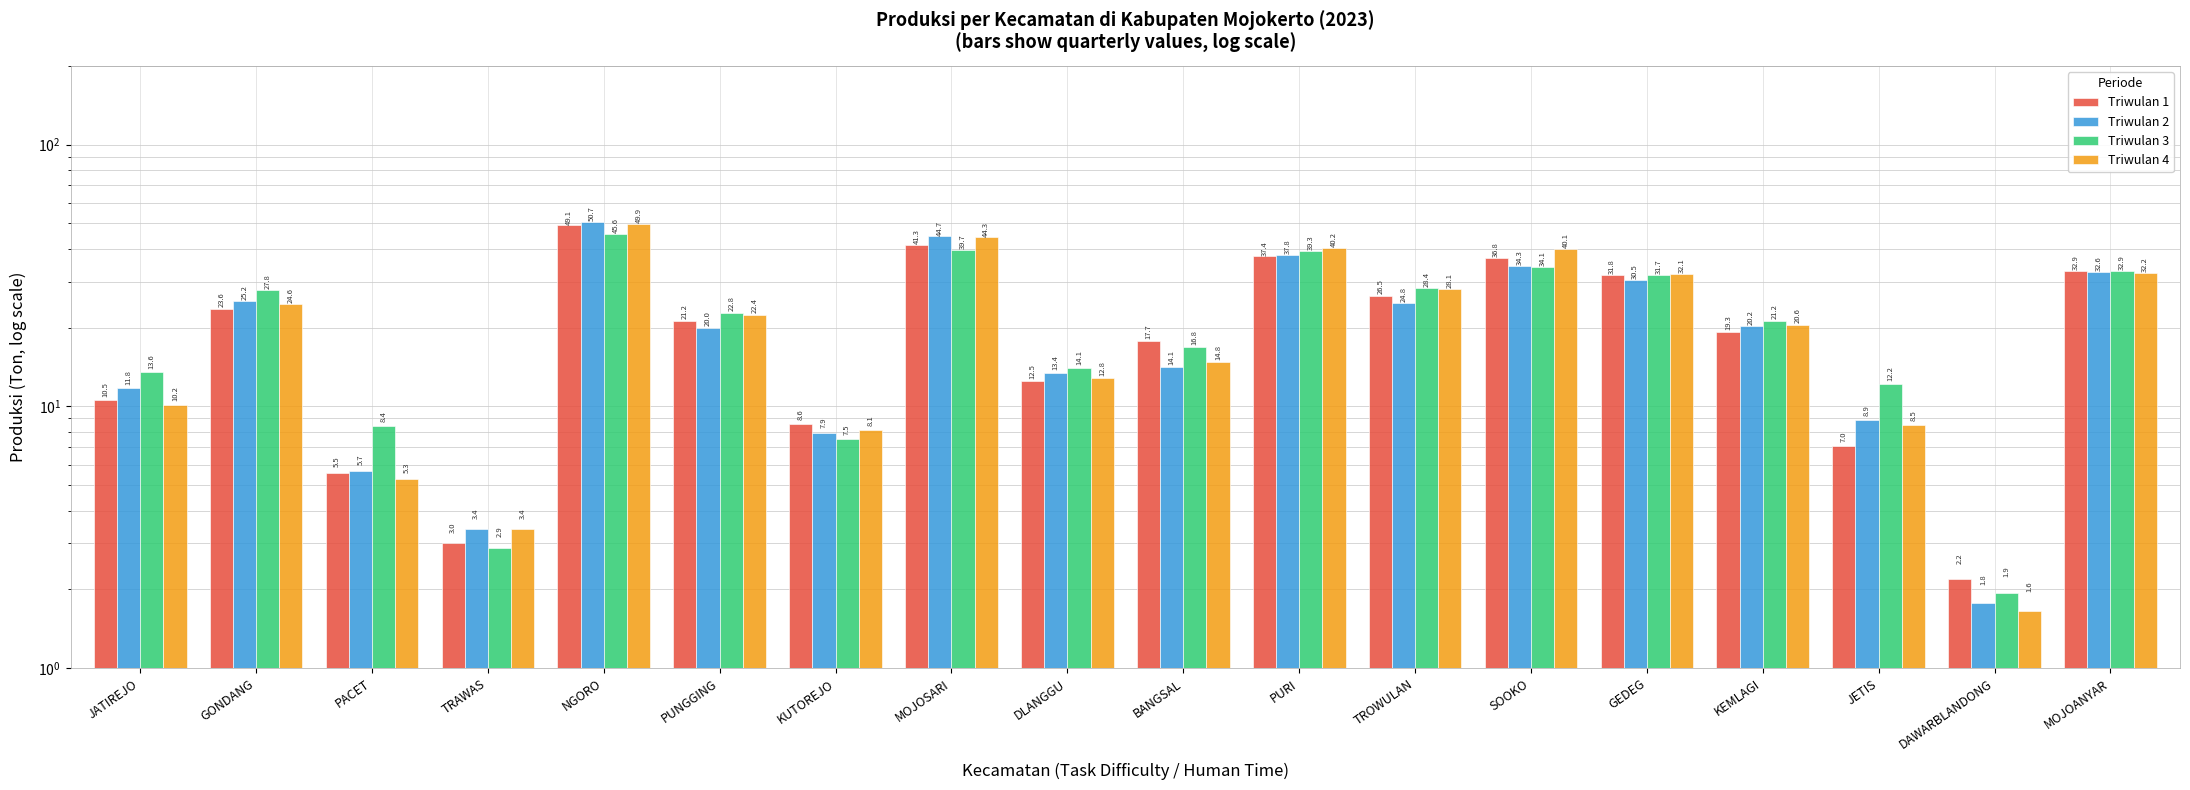

At which label does Triwulan 4 first exceed 22?

GONDANG